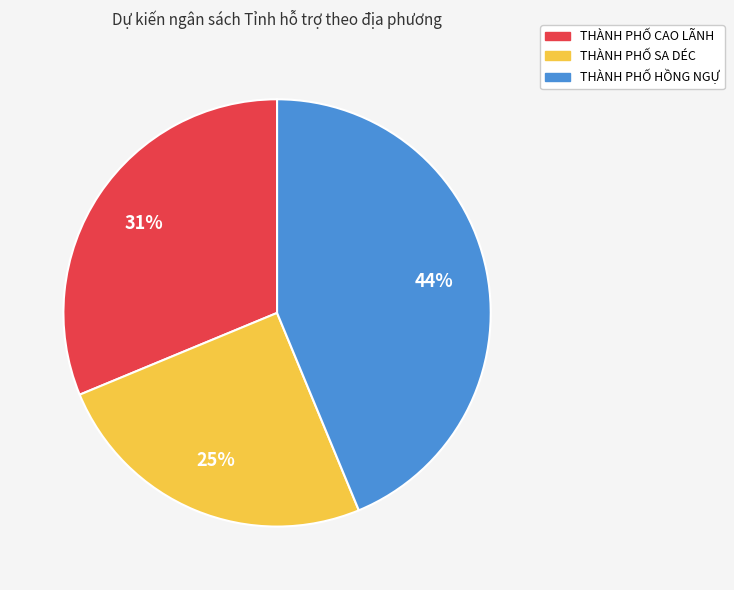

How many segments does this pie chart have?

3